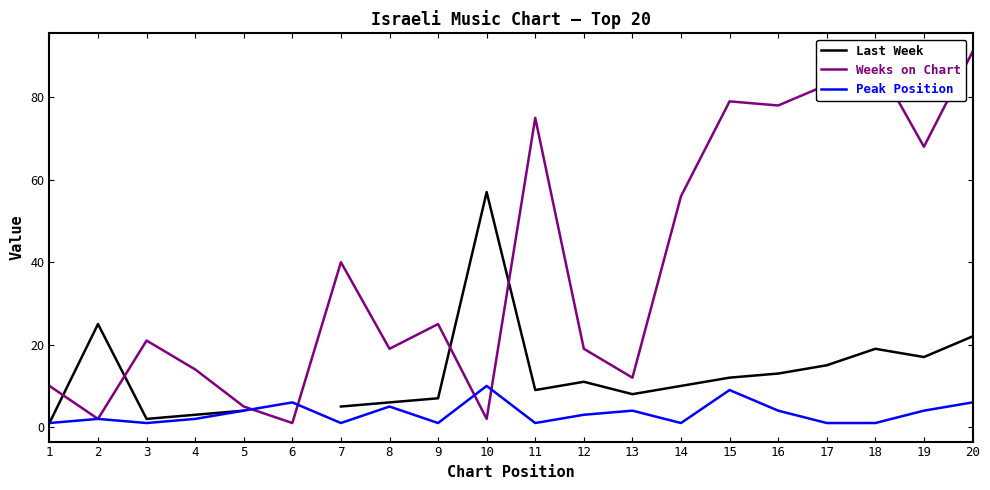

Between which two adjacent categories do Last Week and Weeks on Chart first intersect?

1 and 2